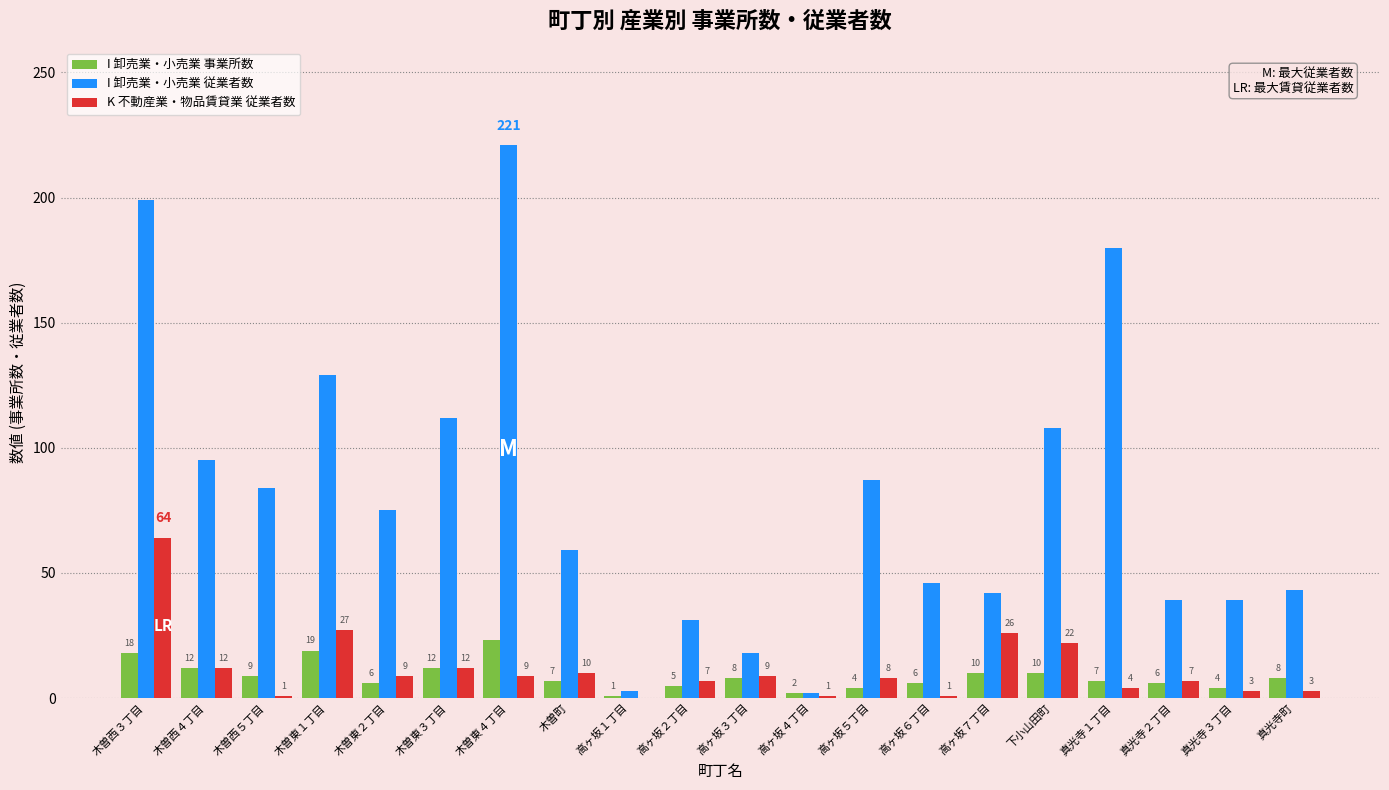

Reading left to right, what are all the values shown in this chart?

I 卸売業・小売業 事業所数: 木曽西３丁目=18	木曽西４丁目=12	木曽西５丁目=9	木曽東１丁目=19	木曽東２丁目=6	木曽東３丁目=12	木曽東４丁目=23	木曽町=7	高ヶ坂１丁目=1	高ヶ坂２丁目=5	高ヶ坂３丁目=8	高ヶ坂４丁目=2	高ヶ坂５丁目=4	高ヶ坂６丁目=6	高ヶ坂７丁目=10	下小山田町=10	真光寺１丁目=7	真光寺２丁目=6	真光寺３丁目=4	真光寺町=8
I 卸売業・小売業 従業者数: 木曽西３丁目=199	木曽西４丁目=95	木曽西５丁目=84	木曽東１丁目=129	木曽東２丁目=75	木曽東３丁目=112	木曽東４丁目=221	木曽町=59	高ヶ坂１丁目=3	高ヶ坂２丁目=31	高ヶ坂３丁目=18	高ヶ坂４丁目=2	高ヶ坂５丁目=87	高ヶ坂６丁目=46	高ヶ坂７丁目=42	下小山田町=108	真光寺１丁目=180	真光寺２丁目=39	真光寺３丁目=39	真光寺町=43
K 不動産業・物品賃貸業 従業者数: 木曽西３丁目=64	木曽西４丁目=12	木曽西５丁目=1	木曽東１丁目=27	木曽東２丁目=9	木曽東３丁目=12	木曽東４丁目=9	木曽町=10	高ヶ坂１丁目=0	高ヶ坂２丁目=7	高ヶ坂３丁目=9	高ヶ坂４丁目=1	高ヶ坂５丁目=8	高ヶ坂６丁目=1	高ヶ坂７丁目=26	下小山田町=22	真光寺１丁目=4	真光寺２丁目=7	真光寺３丁目=3	真光寺町=3